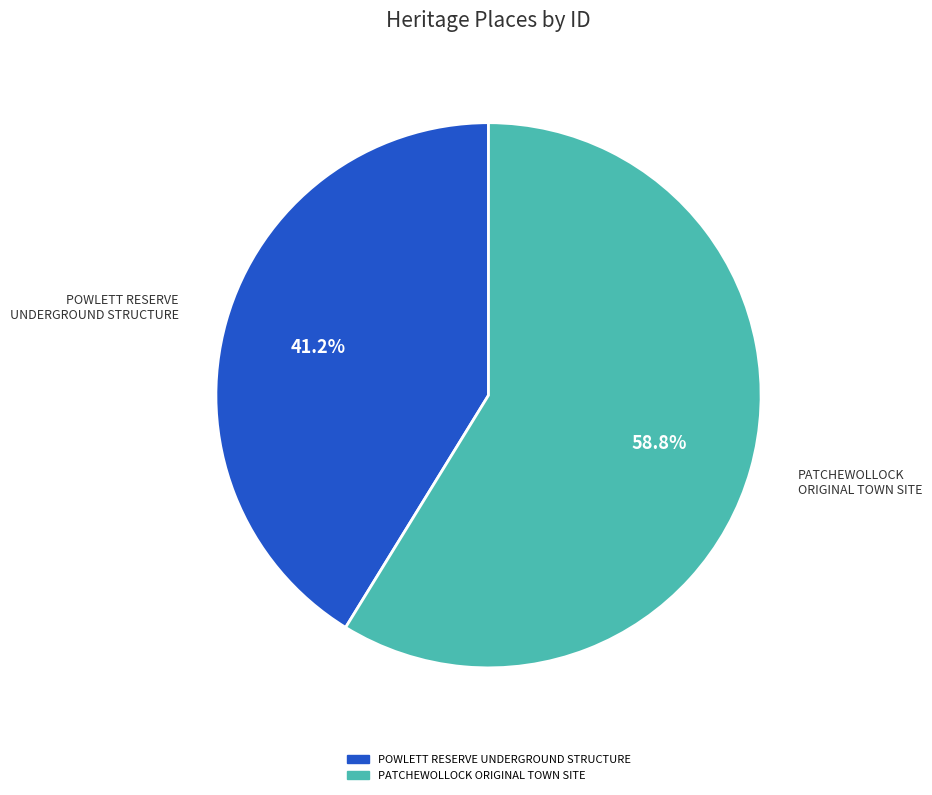

Rank the categories by value from highest to lowest.

PATCHEWOLLOCK ORIGINAL TOWN SITE, POWLETT RESERVE UNDERGROUND STRUCTURE